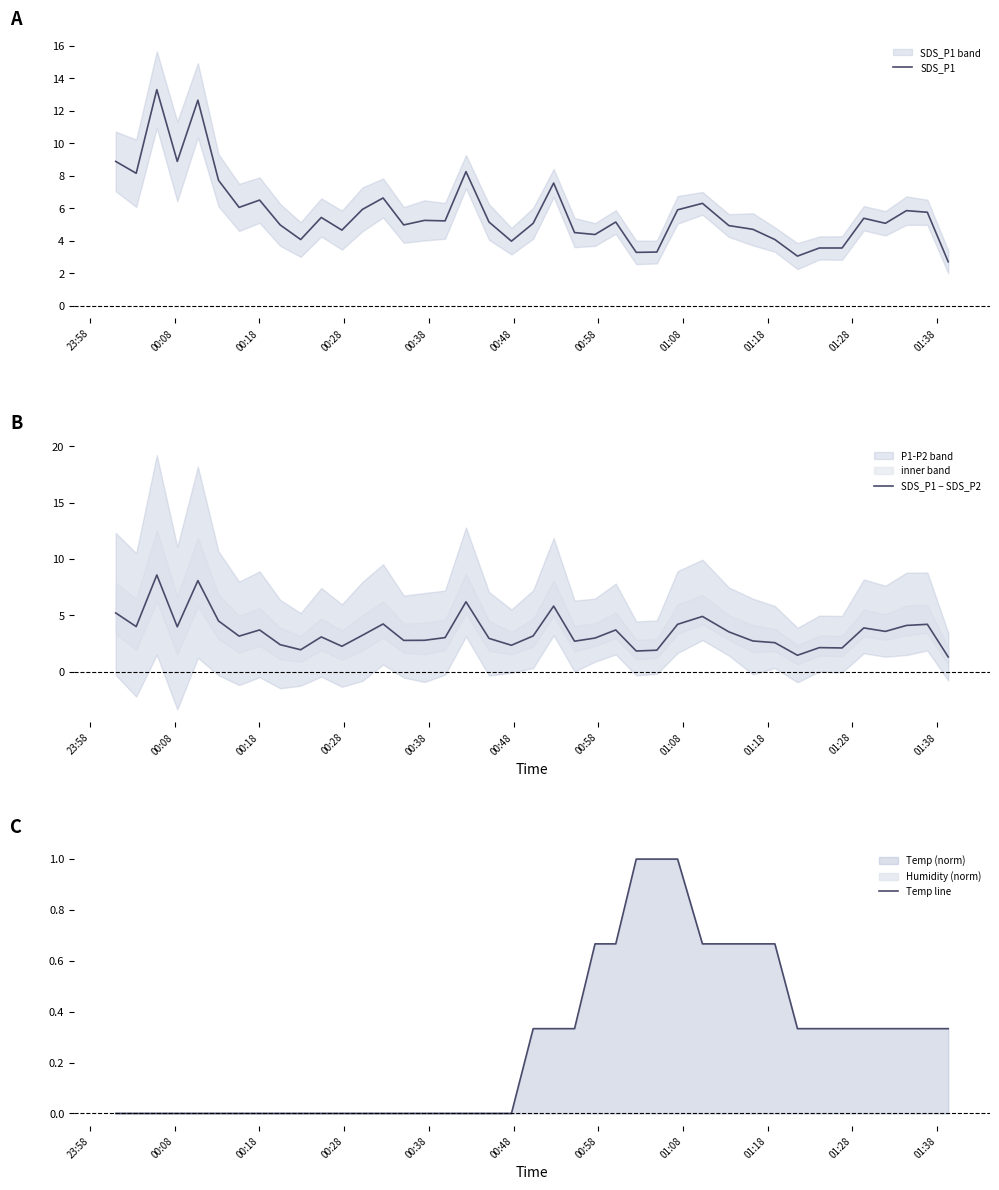

What is the highest value of the SDS_P1 series?

13.3